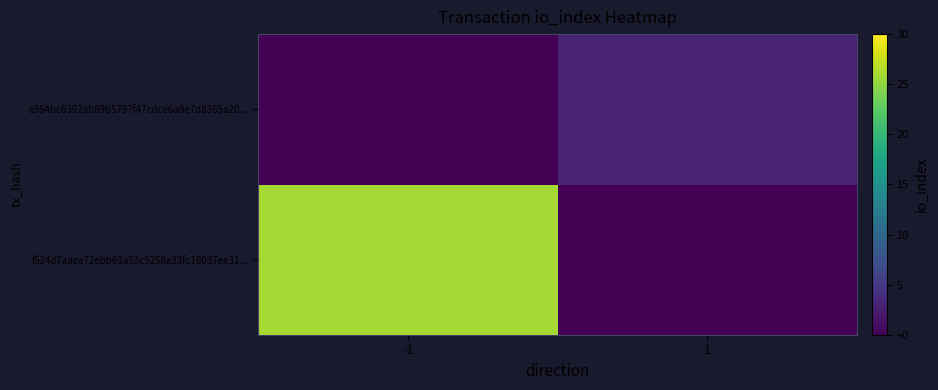

At which category does the chart reach its minimum across all series?

1